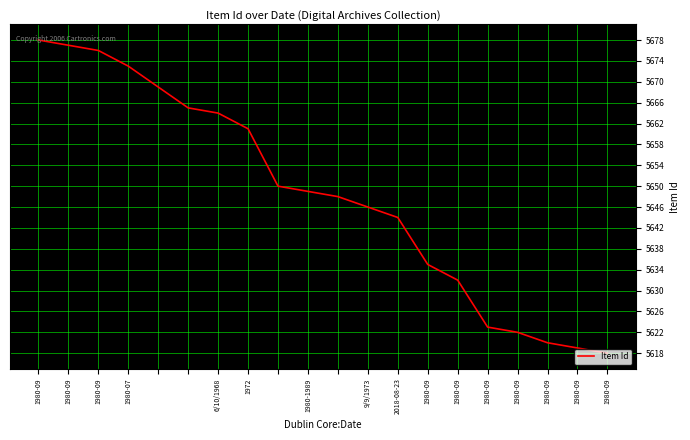

What is the maximum value shown in the chart?

5678